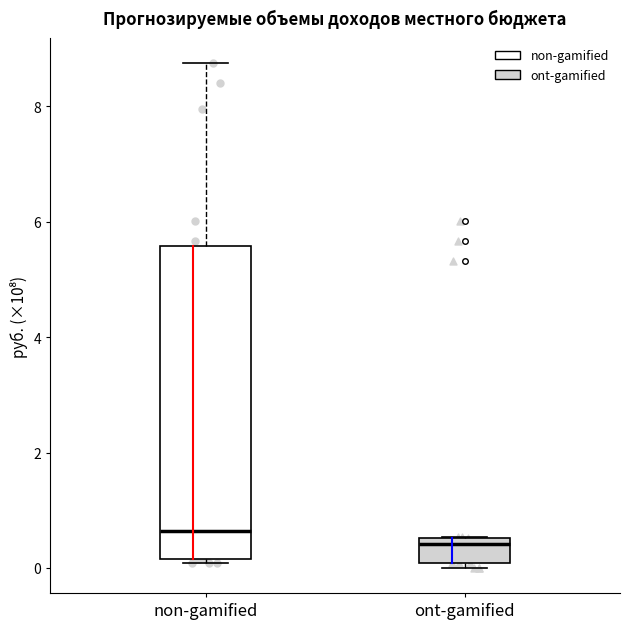

Where does the median line of the box for ont-gamified sit on the y-axis? The values are not printed on the chart, so give them approximately, as read against the axis.

0.4